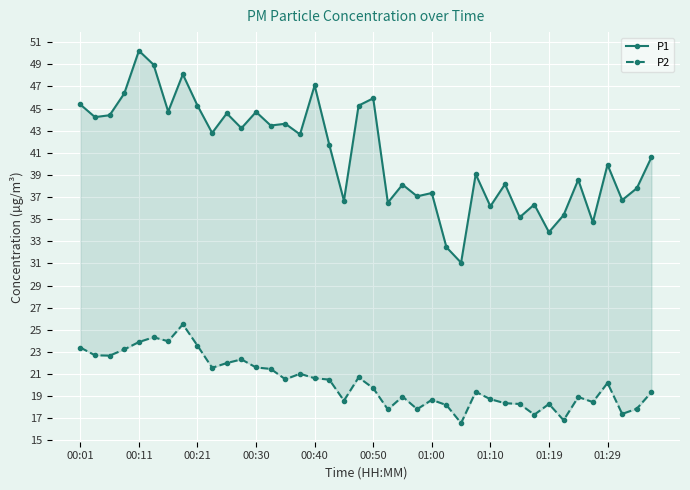

Is the value of P2 at 11 greater than the value of P1 at 11?

No